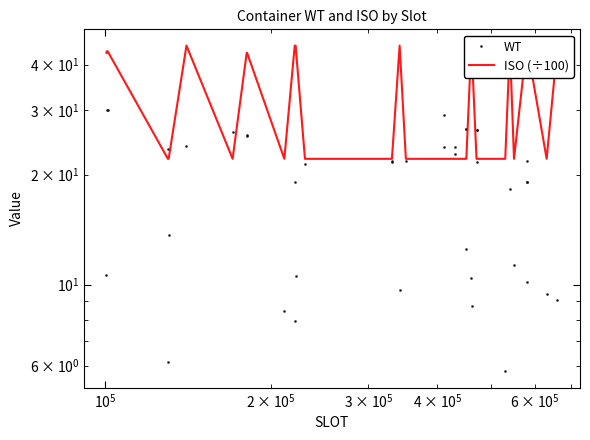

Is the value of WT at 27 greater than the value of ISO (÷100) at 33?

No